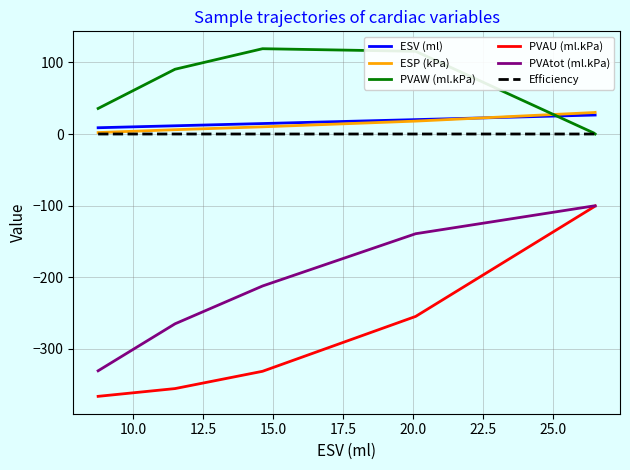

What is the maximum value shown in the chart?

119.2